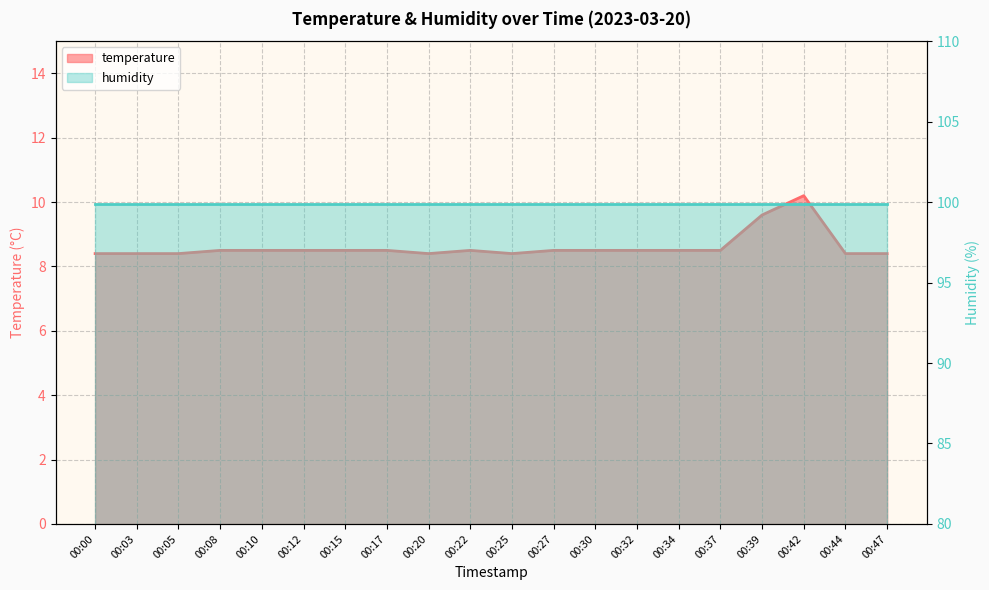

What is the difference between the maximum and second lowest values?

1.8